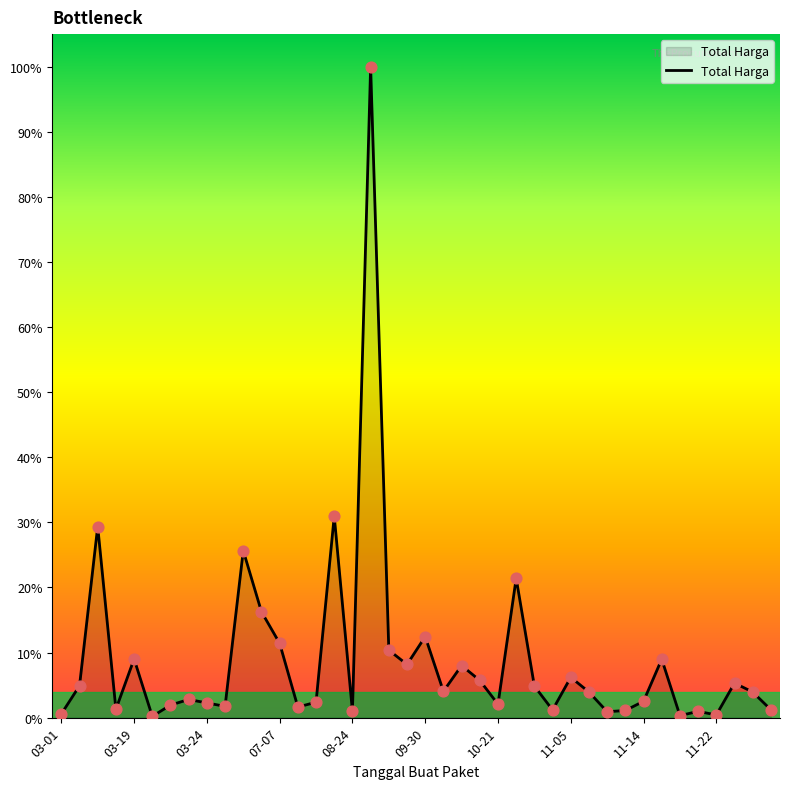

Is this an area chart (filled region under the line)?

Yes